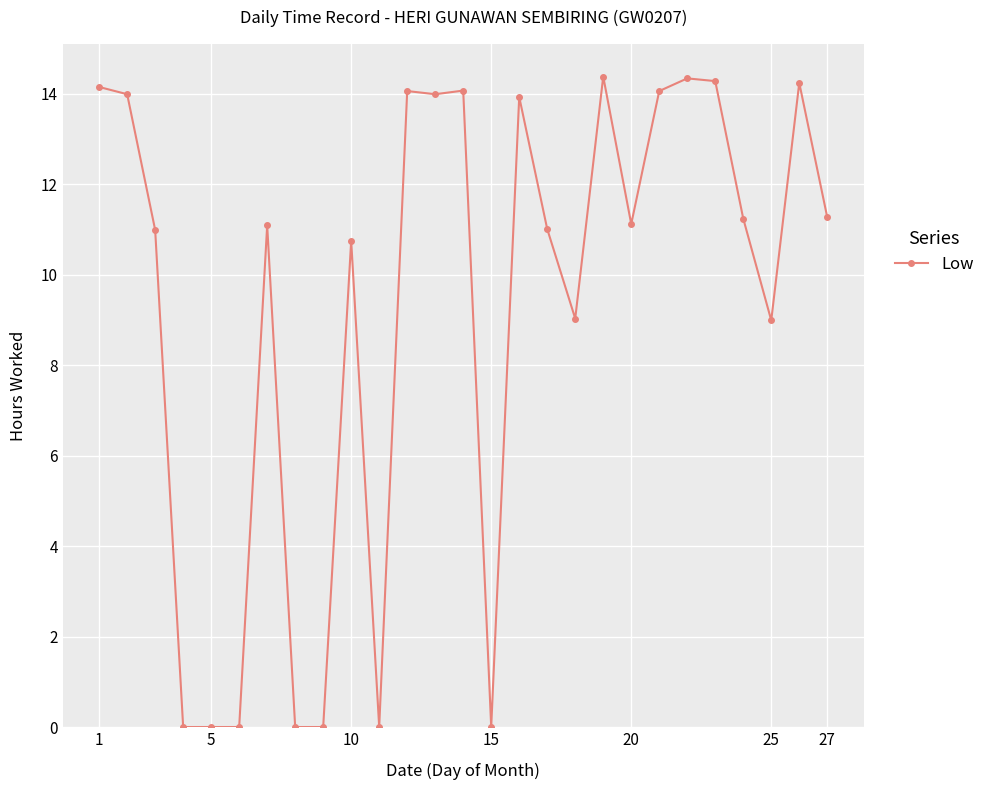

True or false: there are more than 0 points higher than both neighbors.

True